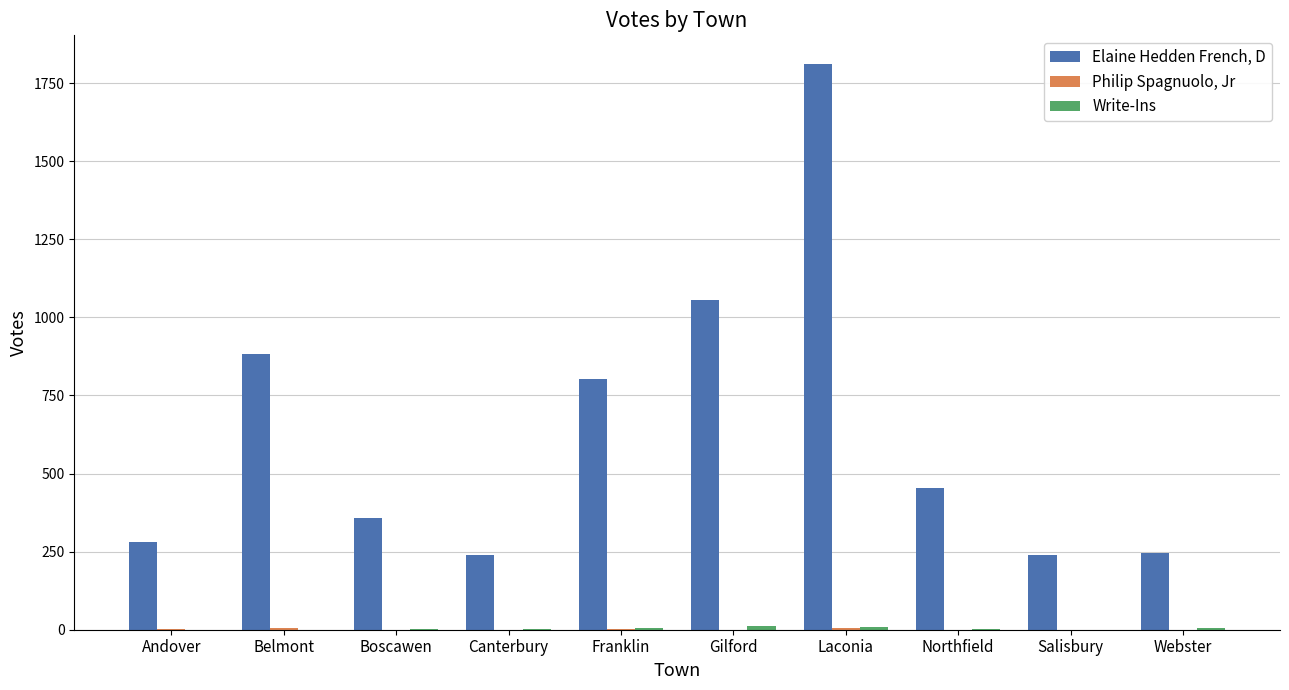

The Elaine Hedden French, D series shows 357 at Boscawen. True or false?

True